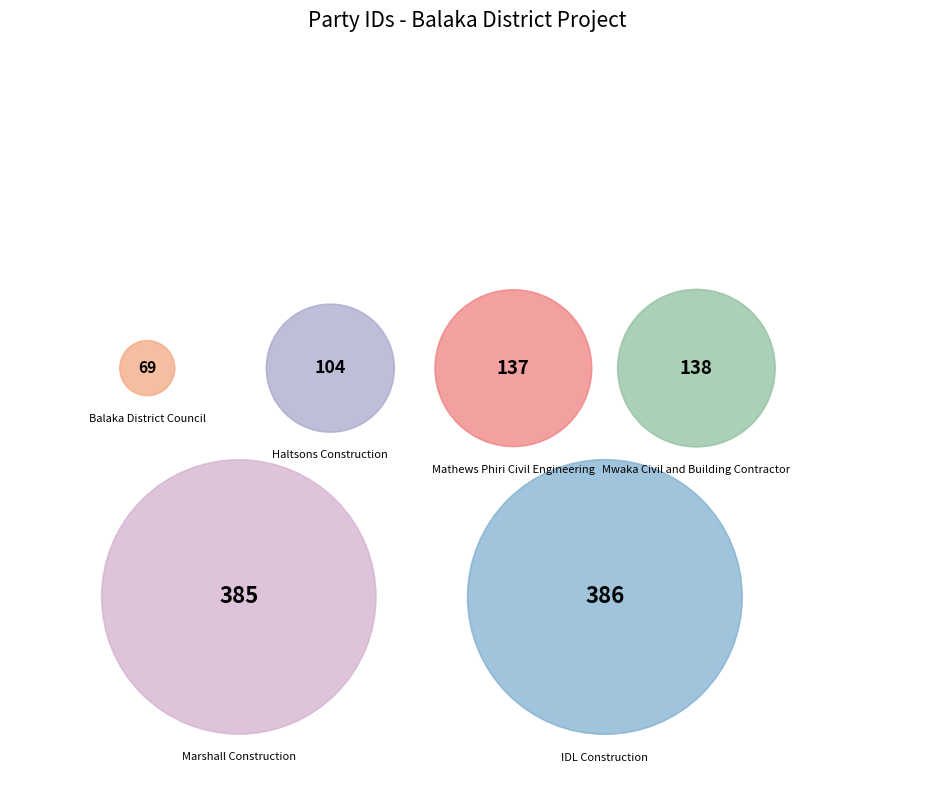

Is it true that Mathews Phiri Civil Engineering is 11% of the pie?

True